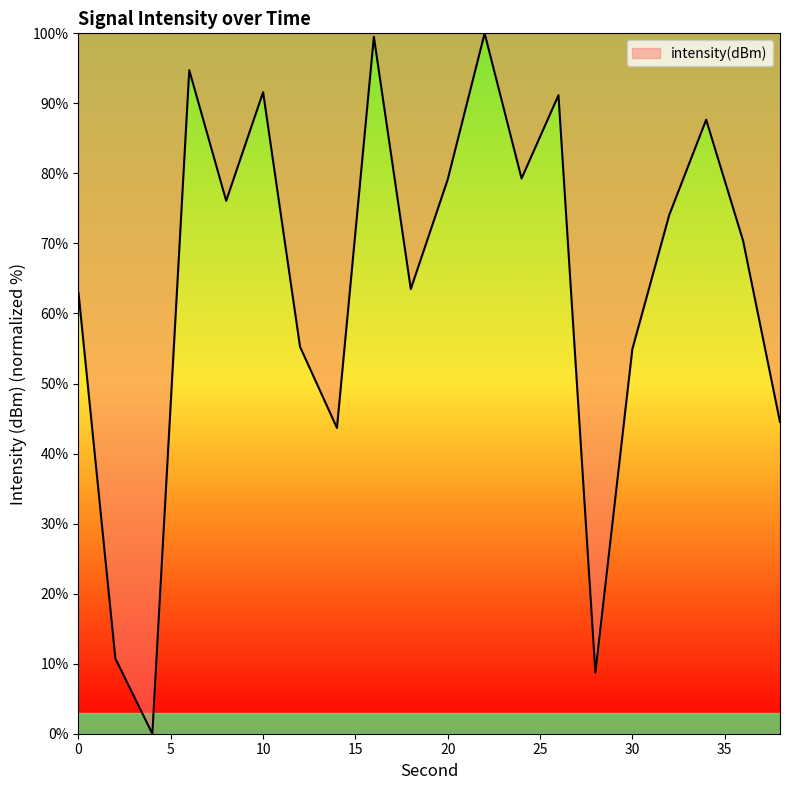

What is the difference between the maximum and minimum values?

100.0